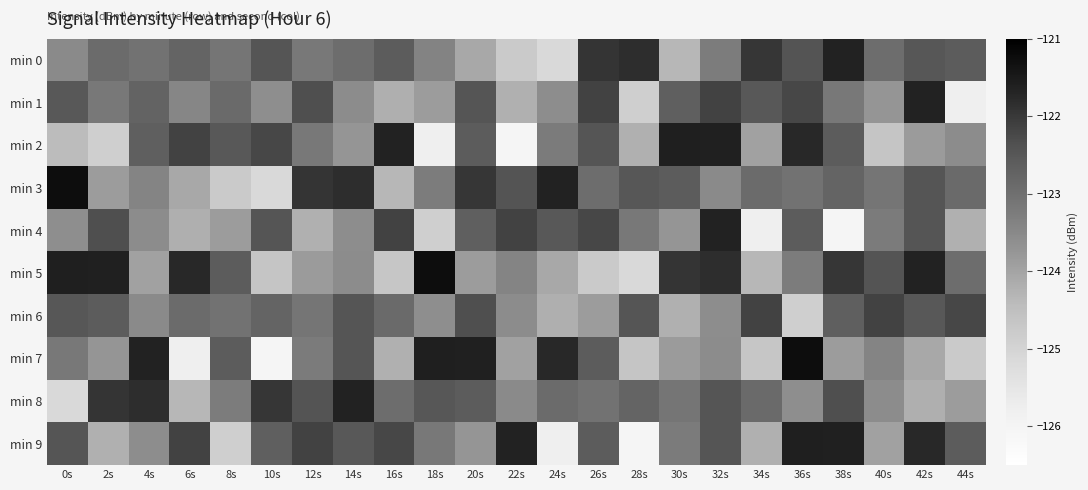

At which category does the chart reach its minimum across all series?

22s